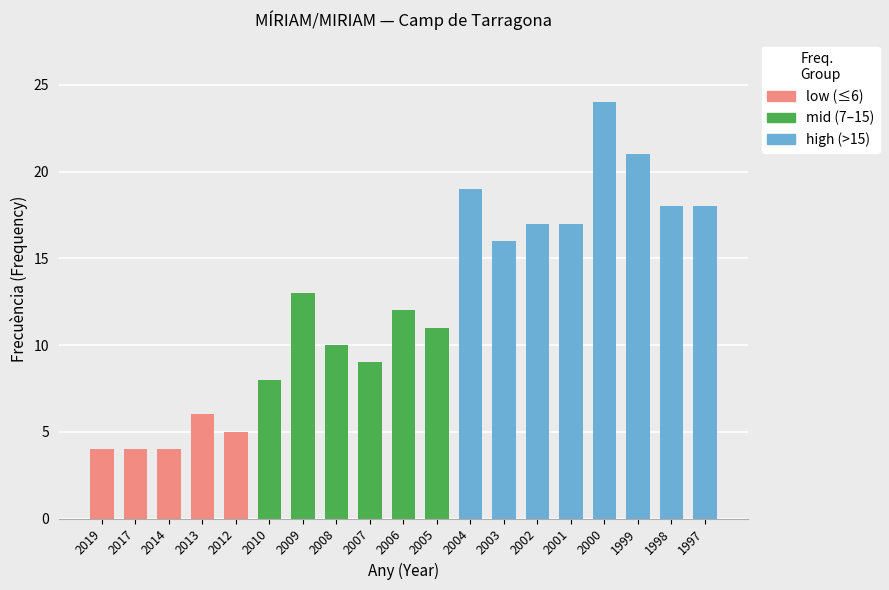

Rank the categories by high (>15) value from highest to lowest.

2000, 1999, 2004, 1998, 1997, 2002, 2001, 2003, 2019, 2017, 2014, 2013, 2012, 2010, 2009, 2008, 2007, 2006, 2005